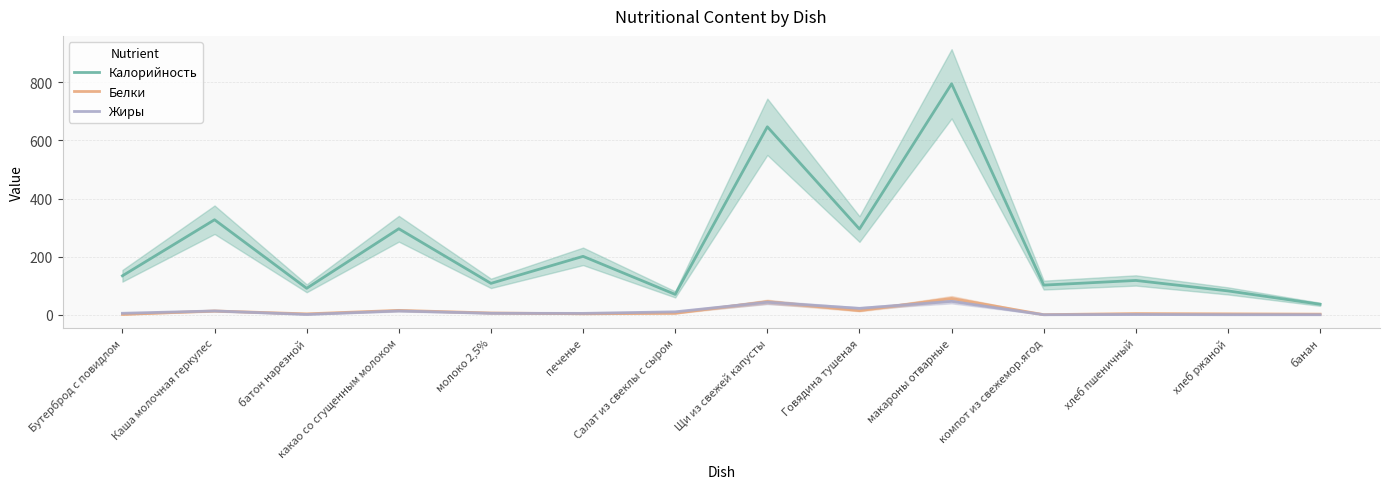

What are all the series names shown in the legend?

Калорийность, Белки, Жиры